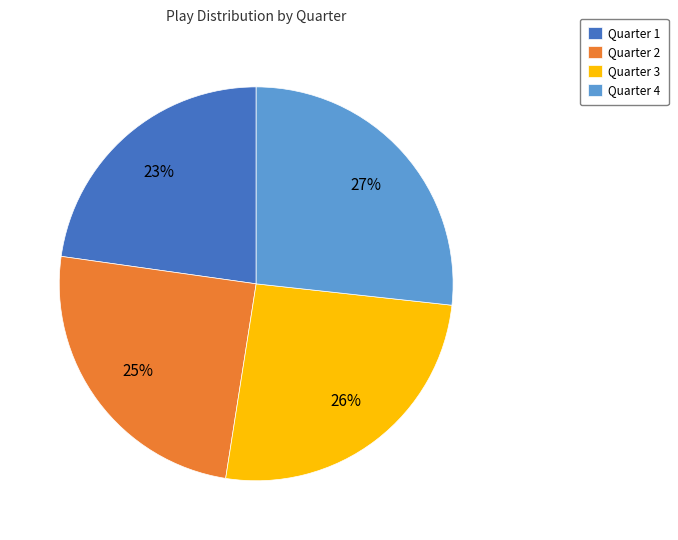

Is the sum of Quarter 2 and Quarter 1 greater than half?

No